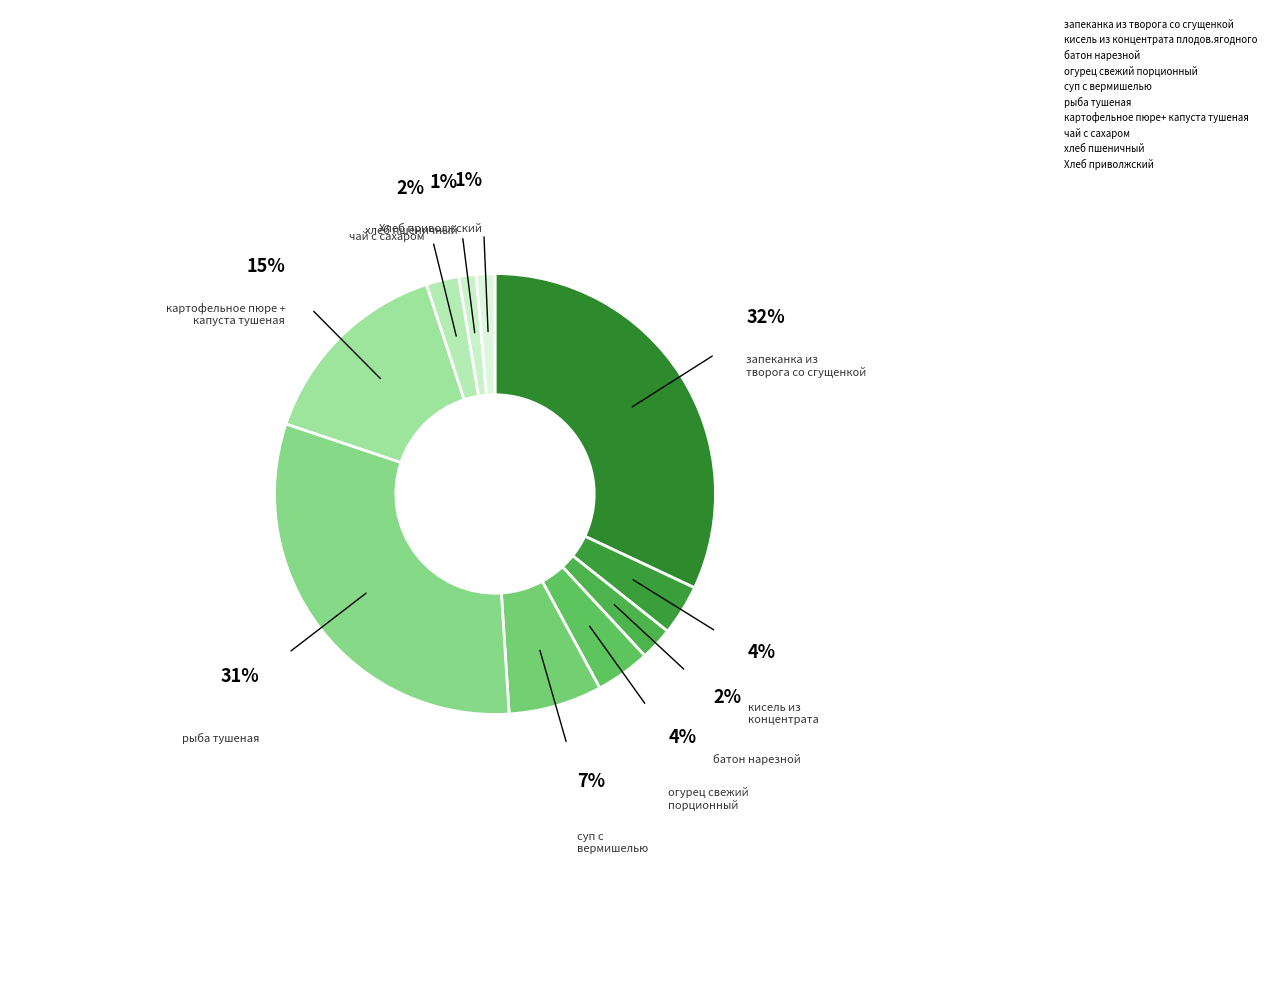

What is the change in value from запеканка из творога со сгущенкой to чай с сахаром?

-46.6